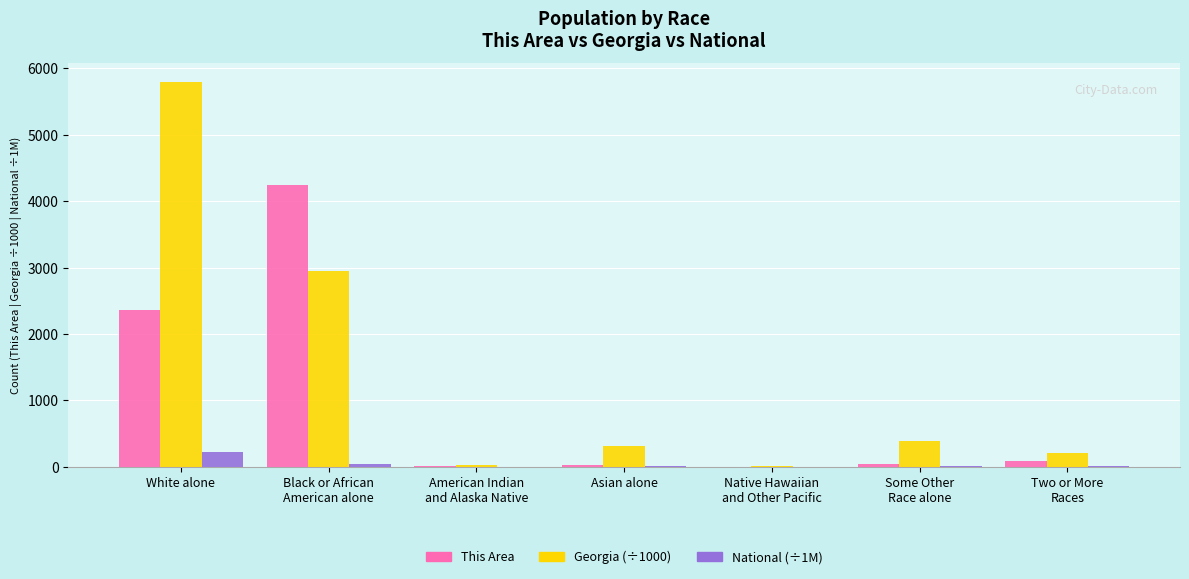

Is it true that Georgia (÷1000) equals 314.5 at Asian alone?

True